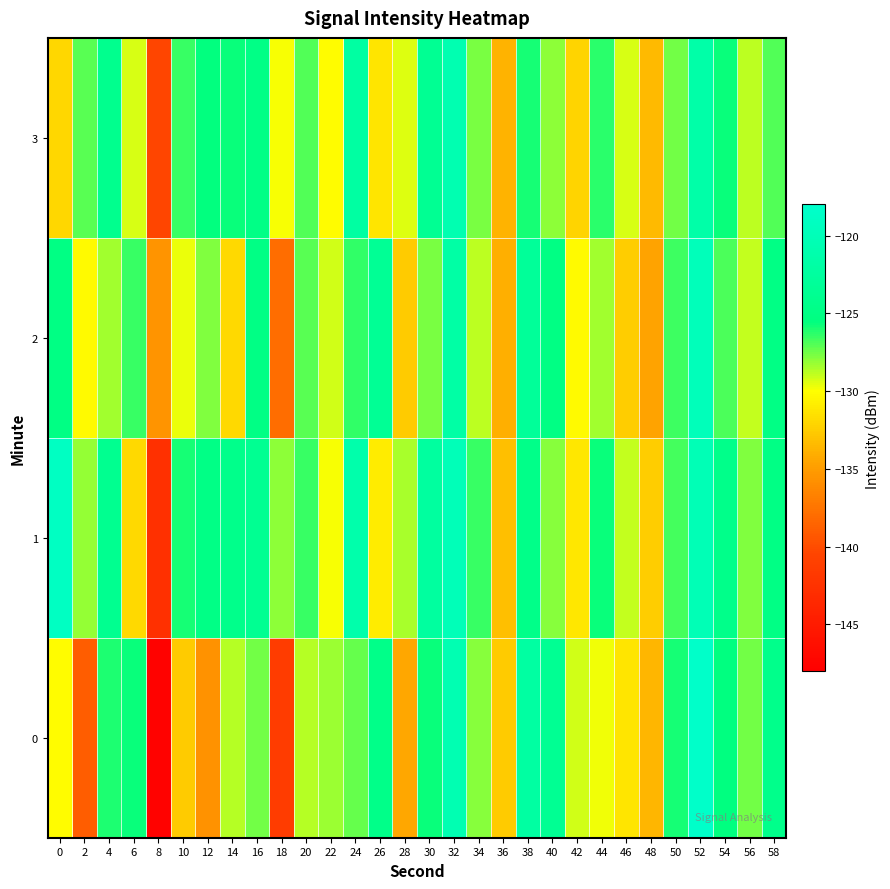

At which category is the sum across all series the highest?

52